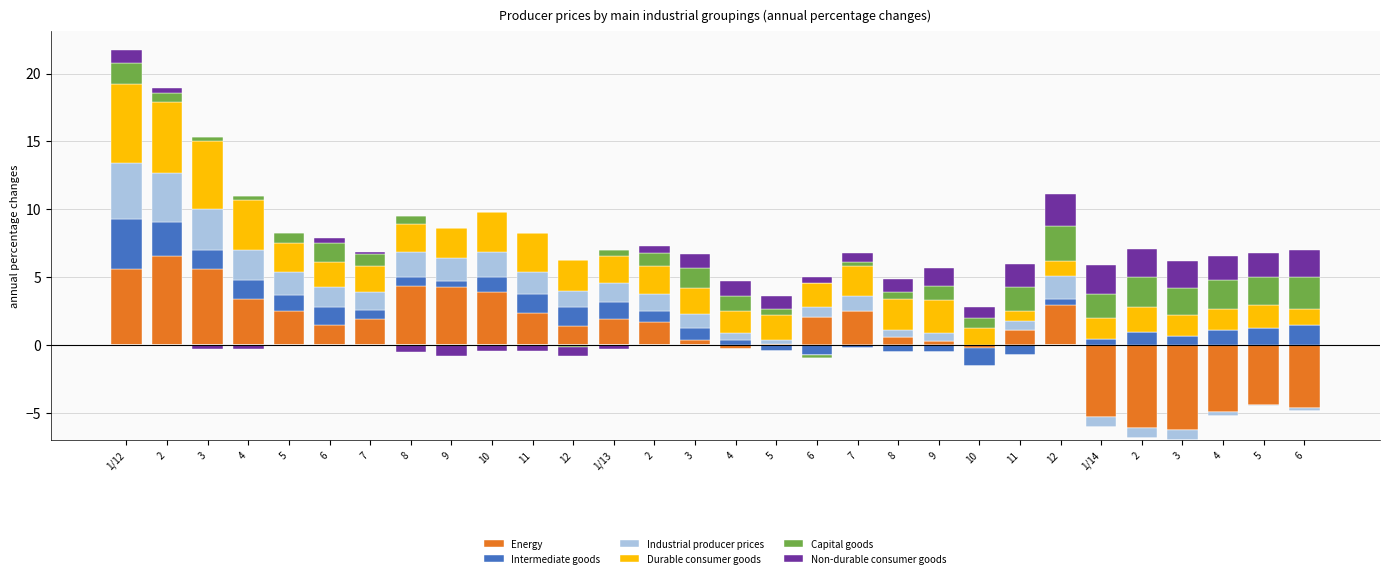

What is the sum of the Capital goods values at 3 and 3?

1.8